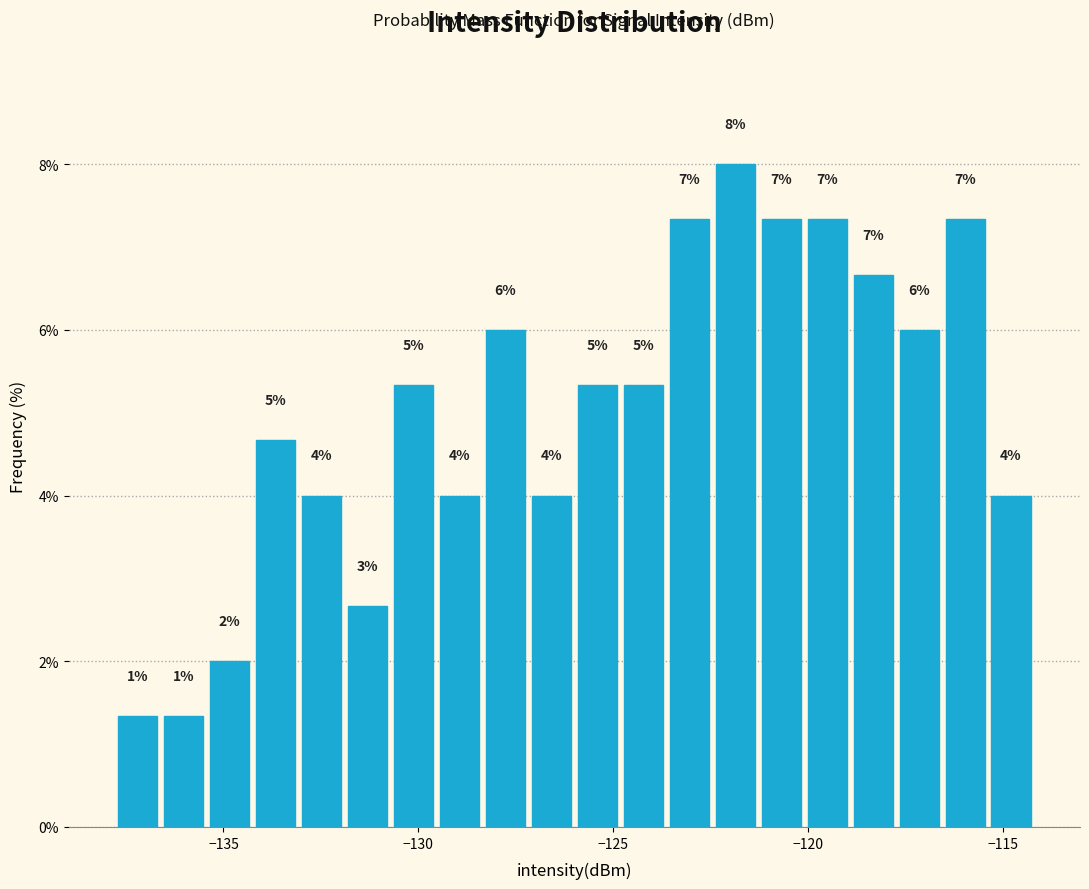

Read against the x-axis, roughly where is the centre of the tallest bar?

-122.0